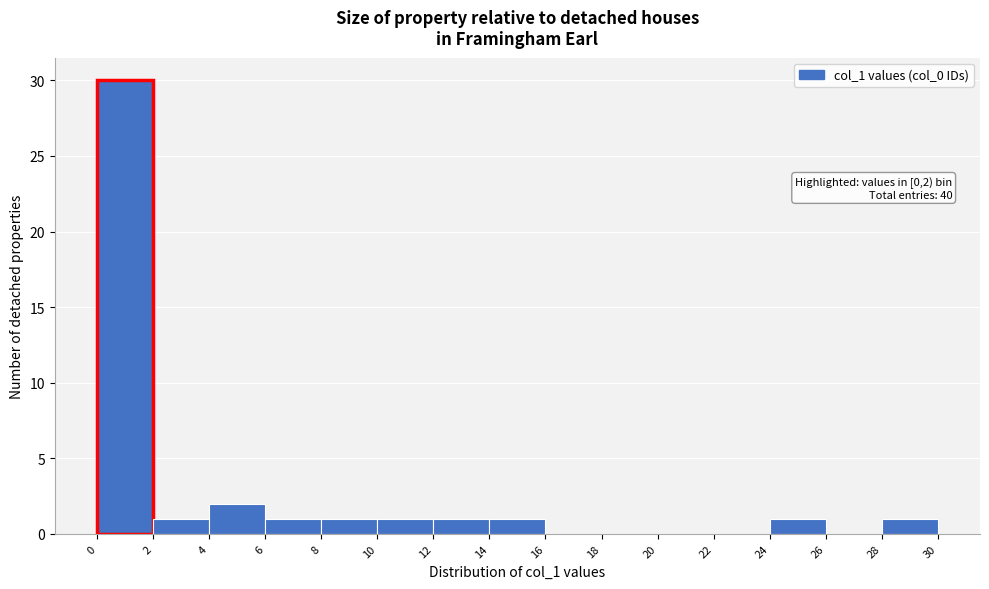

Over which range of the x-axis is the bar tallest?

0 to 2